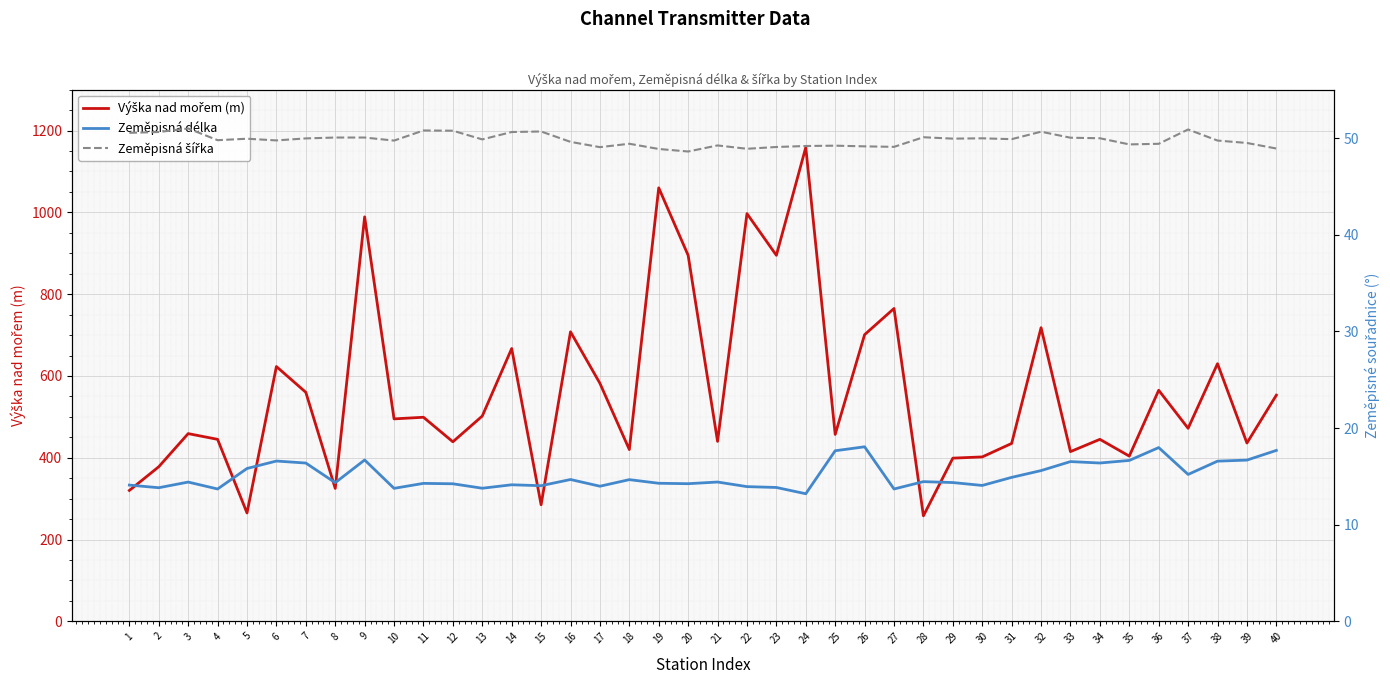

Is it true that Výška nad mořem (m) equals 560.0 at 7?

True